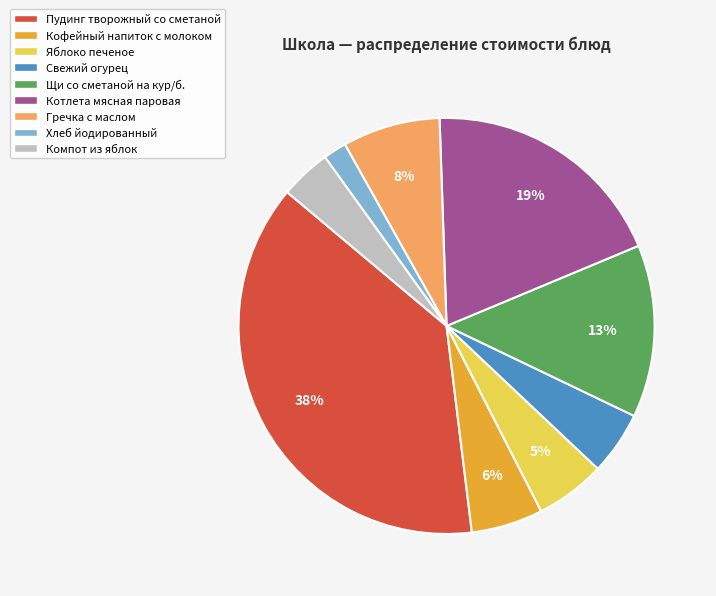

What is the largest slice in the pie chart?

Пудинг творожный со сметаной